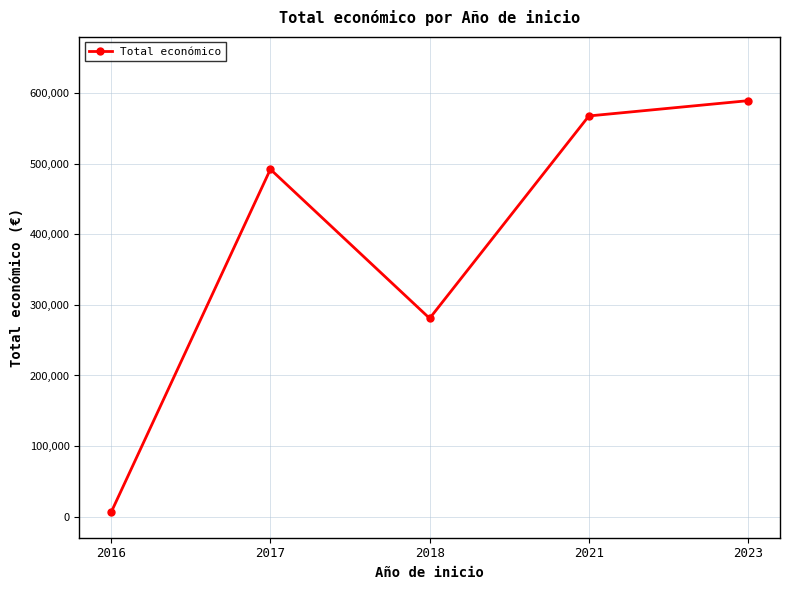

What is the value of the 5th point from the left?

589584